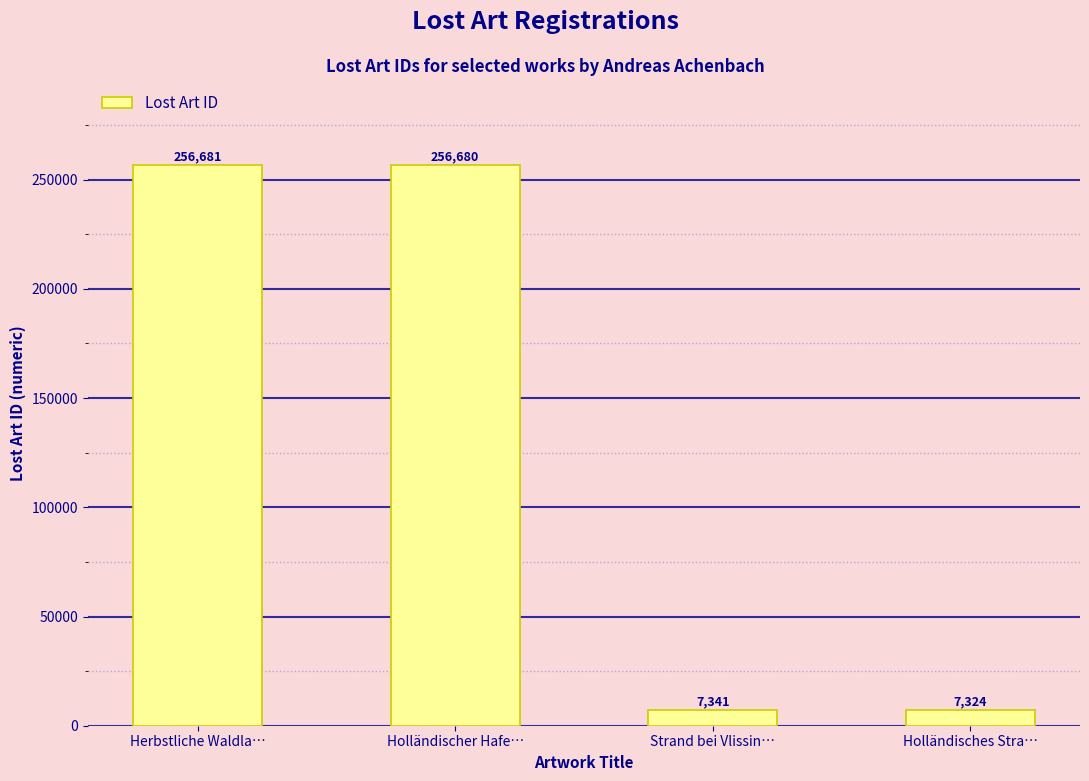

What is the change in value from Herbstliche Waldla… to Holländisches Stra…?

-249357